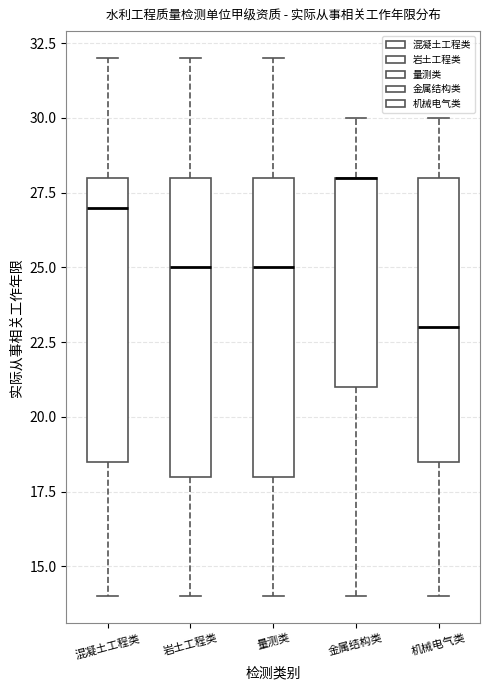

Reading left to right, transcribe this box plot: for each box, give where its median line is, the range the box spans, and where its two whiskers end, as read against the y-axis. The values are not printed on the chart, so give them approximately, as read against the axis.

混凝土工程类: median 27.0, box 18.5 to 28.0, whiskers 14.0 to 32.0
岩土工程类: median 25.0, box 18.0 to 28.0, whiskers 14.0 to 32.0
量测类: median 25.0, box 18.0 to 28.0, whiskers 14.0 to 32.0
金属结构类: median 28.0 (drawn on the box's upper edge), box 21.0 to 28.0, whiskers 14.0 to 30.0
机械电气类: median 23.0, box 18.5 to 28.0, whiskers 14.0 to 30.0